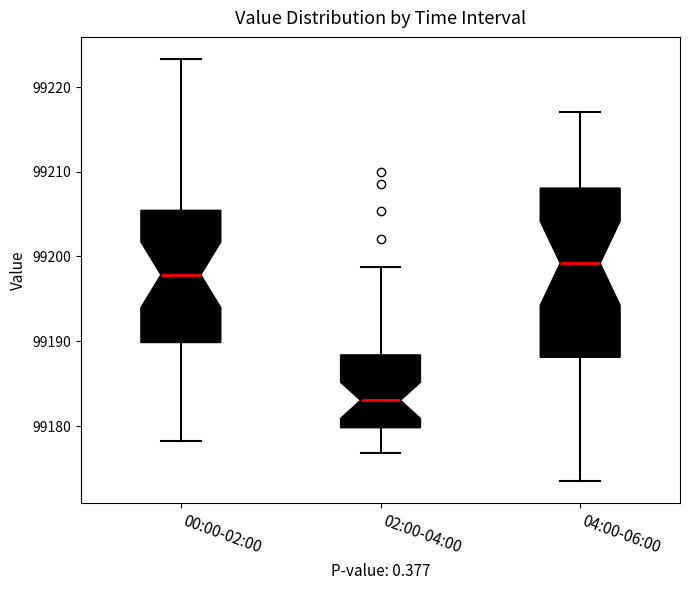

Reading left to right, read every box against the y-axis: the position of its median line, the range the box covers, and the ends of its whiskers. The values are not printed on the chart, so give them approximately, as read against the axis.

00:00-02:00: median 99198, box 99190 to 99205, whiskers 99178 to 99223
02:00-04:00: median 99183, box 99180 to 99188, whiskers 99177 to 99199
04:00-06:00: median 99199, box 99188 to 99208, whiskers 99174 to 99217